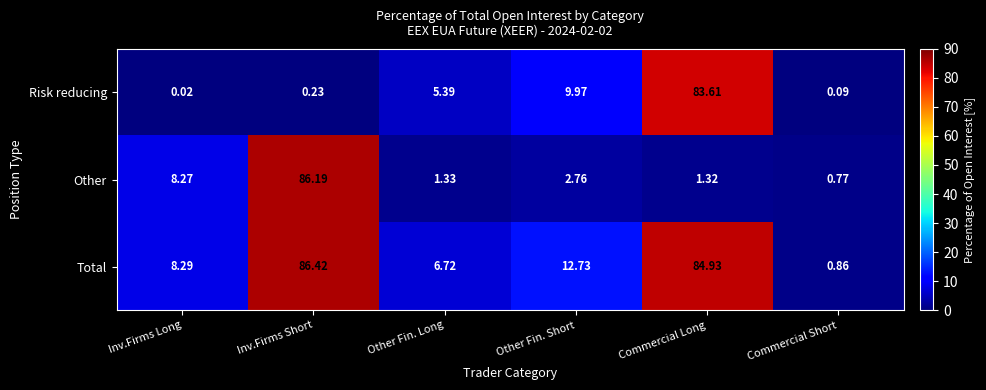

How many distinct data groups are displayed?

3